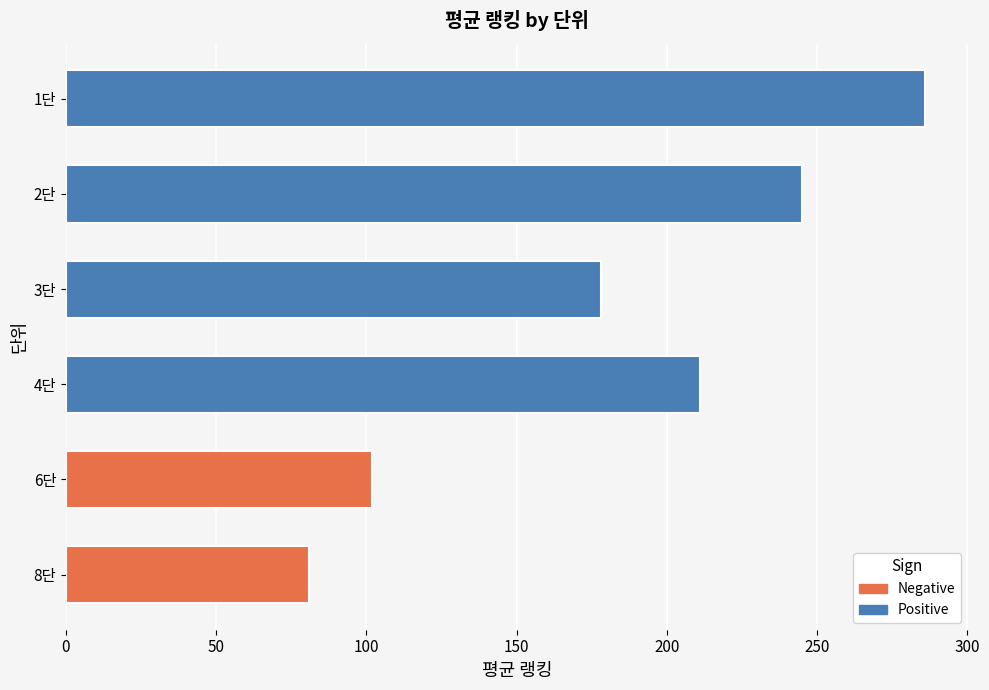

How many data points are less than 211?

3